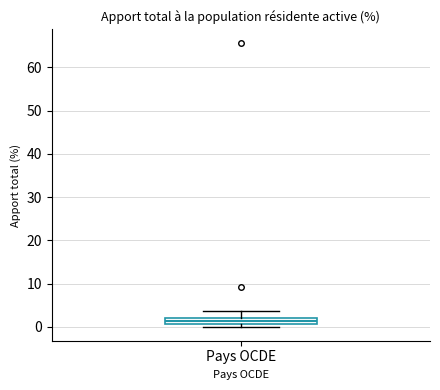

Where is the upper edge of the box for Pays OCDE on the y-axis? The values are not printed on the chart, so give them approximately, as read against the axis.

2